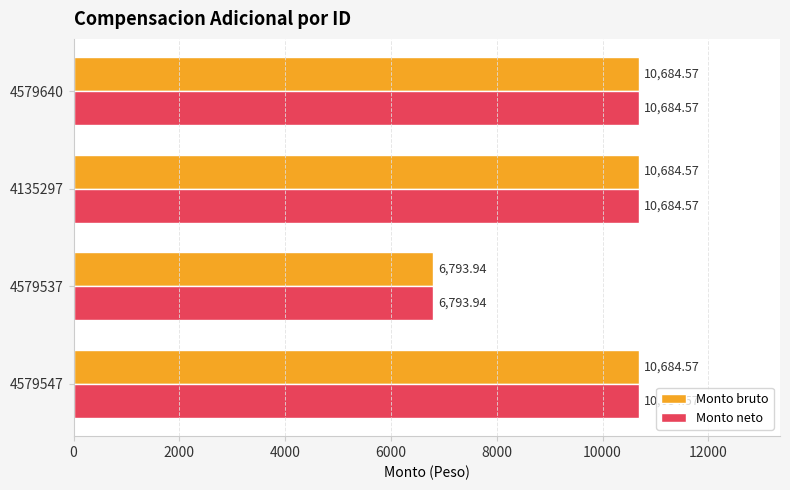

What is the total value across all series at 4579547?

21369.1